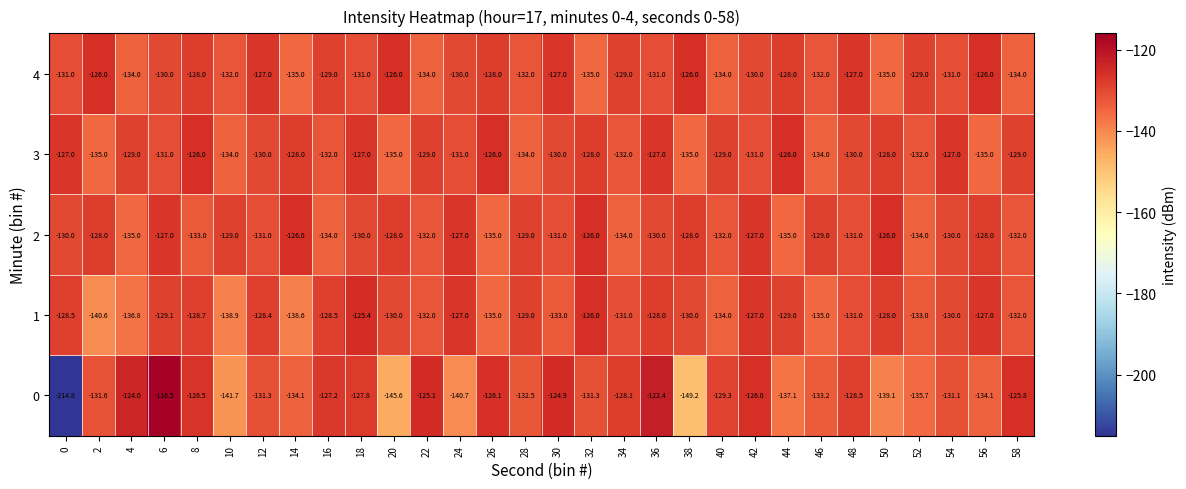

The value of 1 at 14 is -138.6. True or false?

True